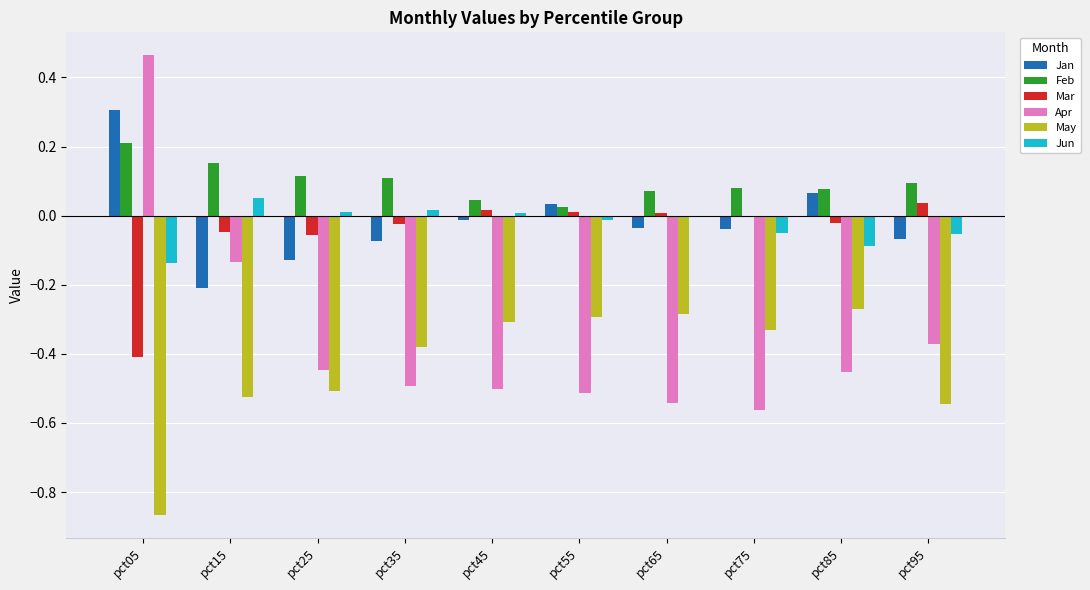

What is the sum of all Apr values?

-3.6